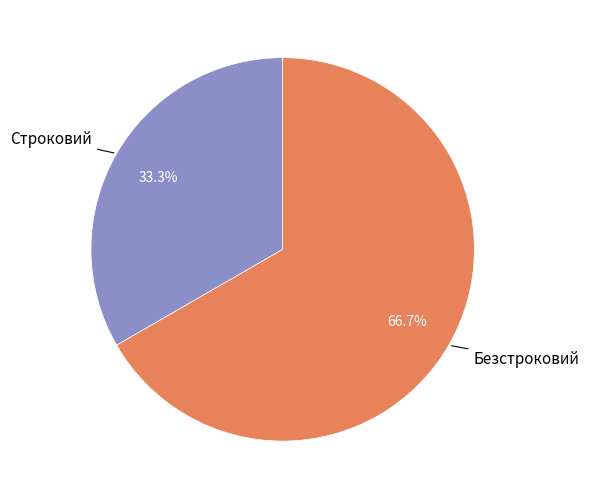

To the nearest percent, what is the difference between the largest and smallest slice percentages?

33%